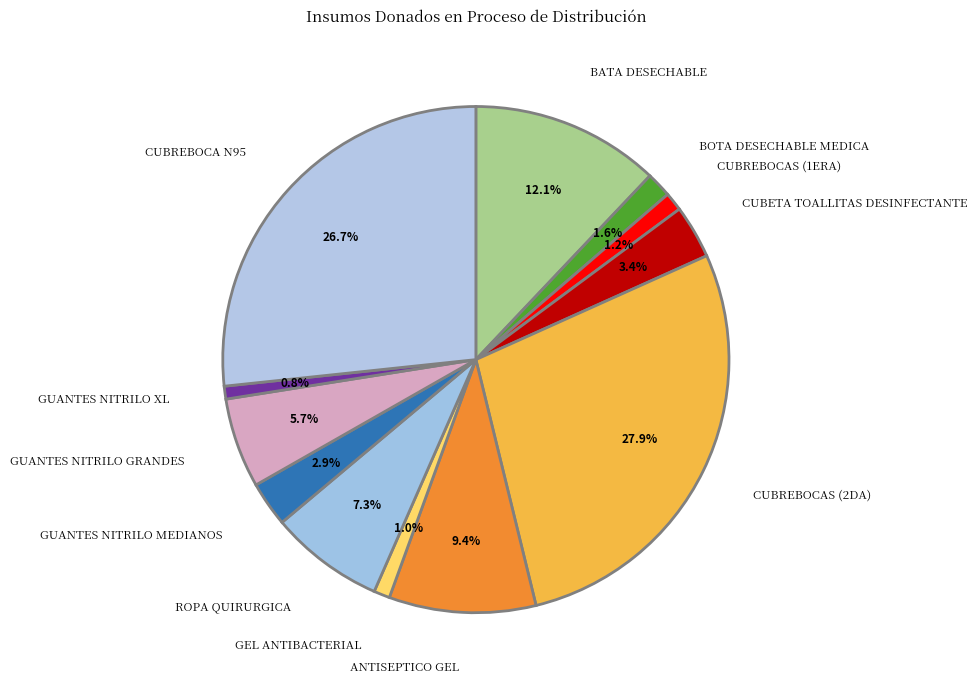

Rank the categories by value from lowest to highest.

GUANTES NITRILO XL, GEL ANTIBACTERIAL, CUBREBOCAS (1ERA), BOTA DESECHABLE MEDICA, GUANTES NITRILO MEDIANOS, CUBETA TOALLITAS DESINFECTANTE, GUANTES NITRILO GRANDES, ROPA QUIRURGICA, ANTISEPTICO GEL, BATA DESECHABLE, CUBREBOCA N95, CUBREBOCAS (2DA)